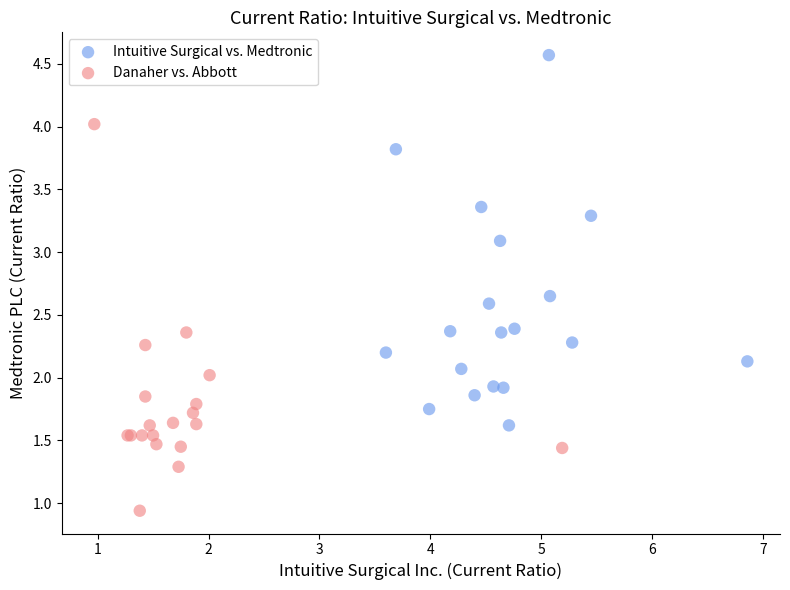

Which series has the largest Y range (max minus min)?

Danaher vs. Abbott